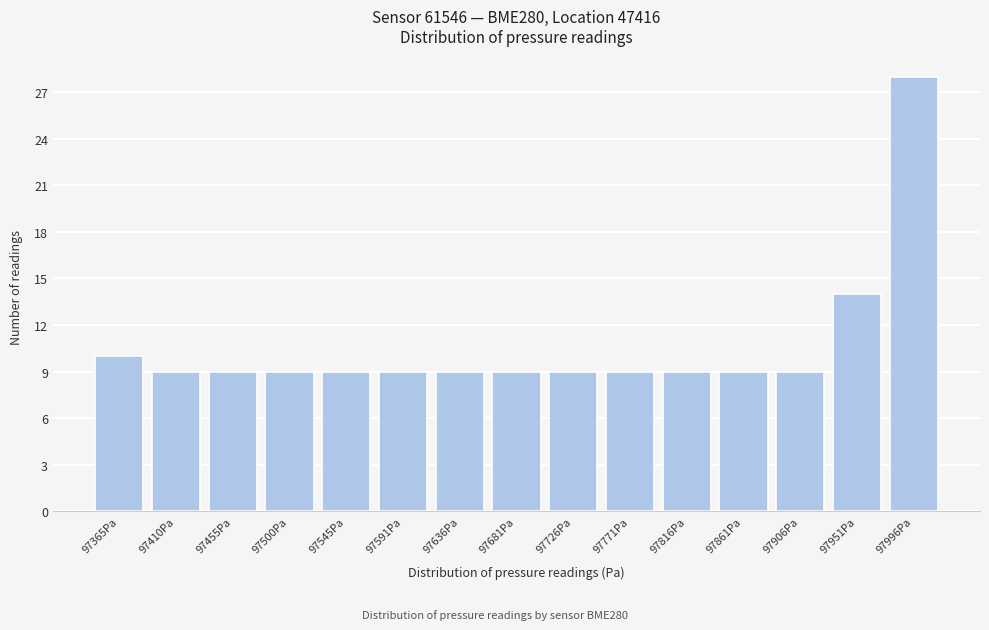

Reading right to left, transcribe all the data shown in this chart.

97996Pa=28	97951Pa=14	97906Pa=9	97861Pa=9	97816Pa=9	97771Pa=9	97726Pa=9	97681Pa=9	97636Pa=9	97591Pa=9	97545Pa=9	97500Pa=9	97455Pa=9	97410Pa=9	97365Pa=10